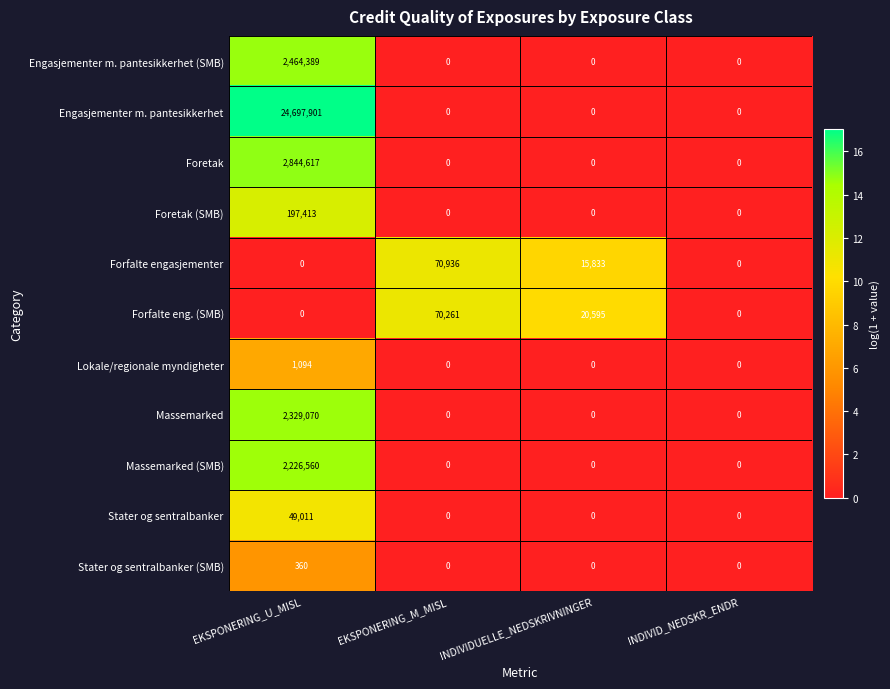

Count the Engasjementer m. pantesikkerhet values in the range 0 to 24697901.

4